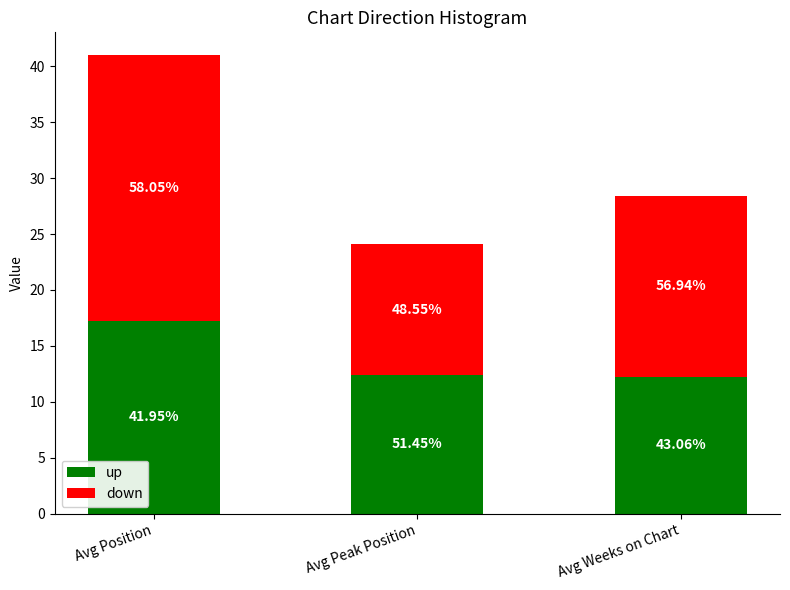

How many bars are there in total?

3